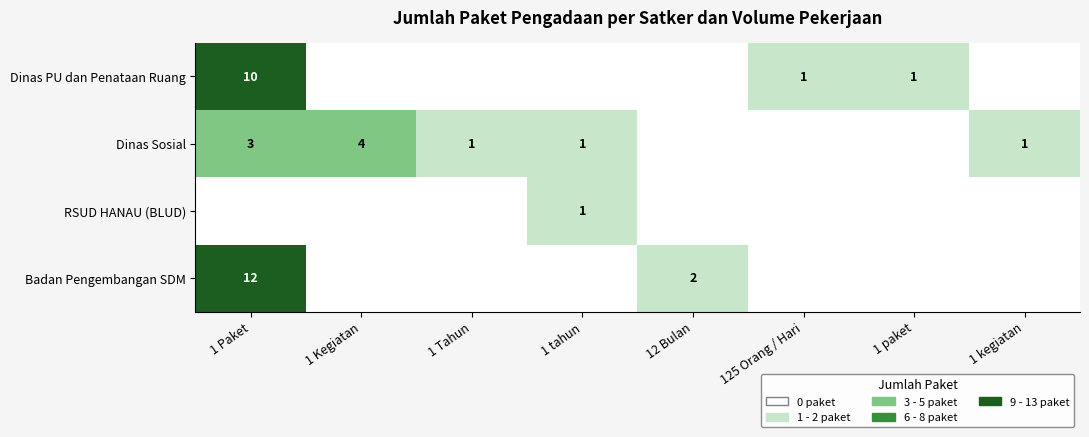

The value of Badan Pengembangan SDM at 1 Paket is 12. True or false?

True